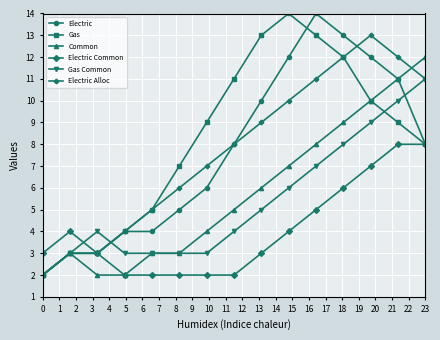

The value of Common at 0 is 3. True or false?

False